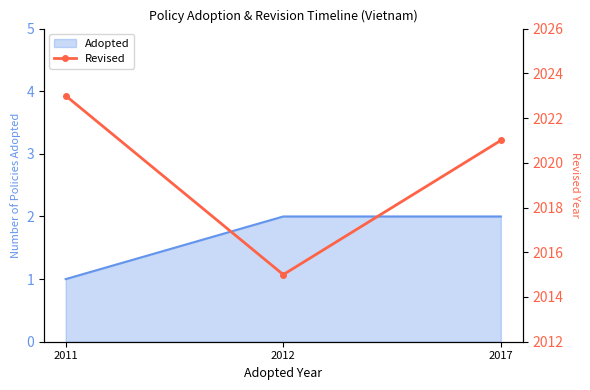

At which label does the data first exceed 2021?

2011